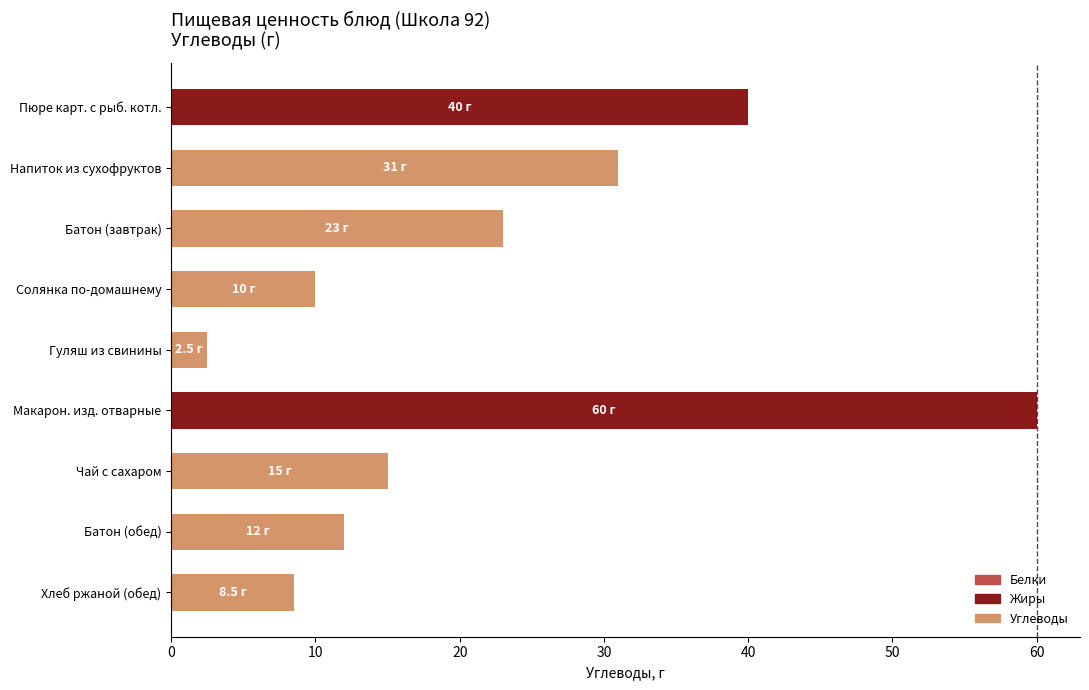

Rank the categories by value from lowest to highest.

Гуляш из свинины, Хлеб ржаной (обед), Солянка по-домашнему, Батон (обед), Чай с сахаром, Батон (завтрак), Напиток из сухофруктов, Пюре карт. с рыб. котл., Макарон. изд. отварные